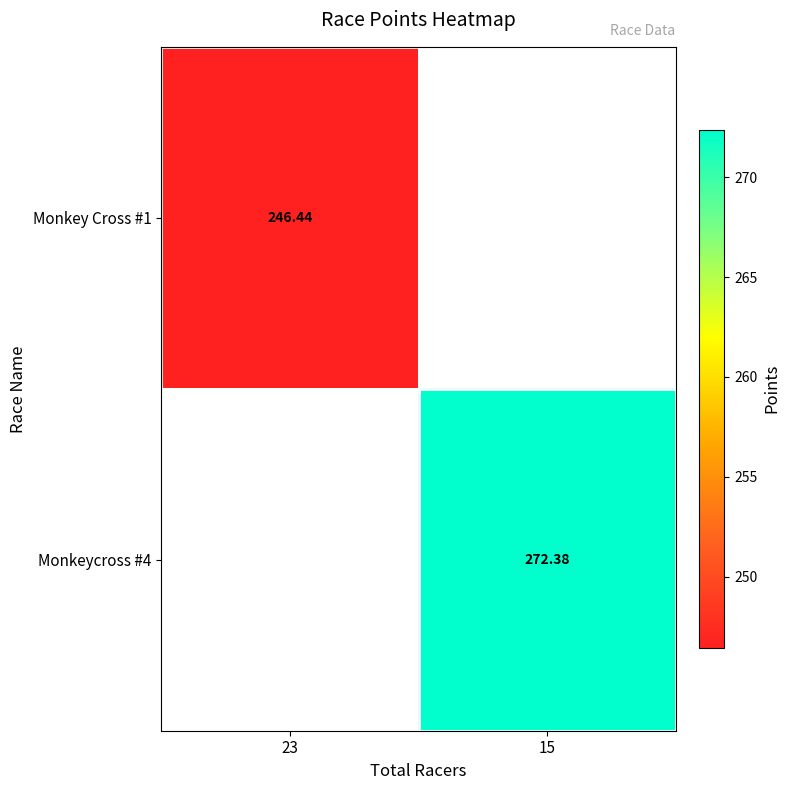

Which label corresponds to the largest value in the chart?

15